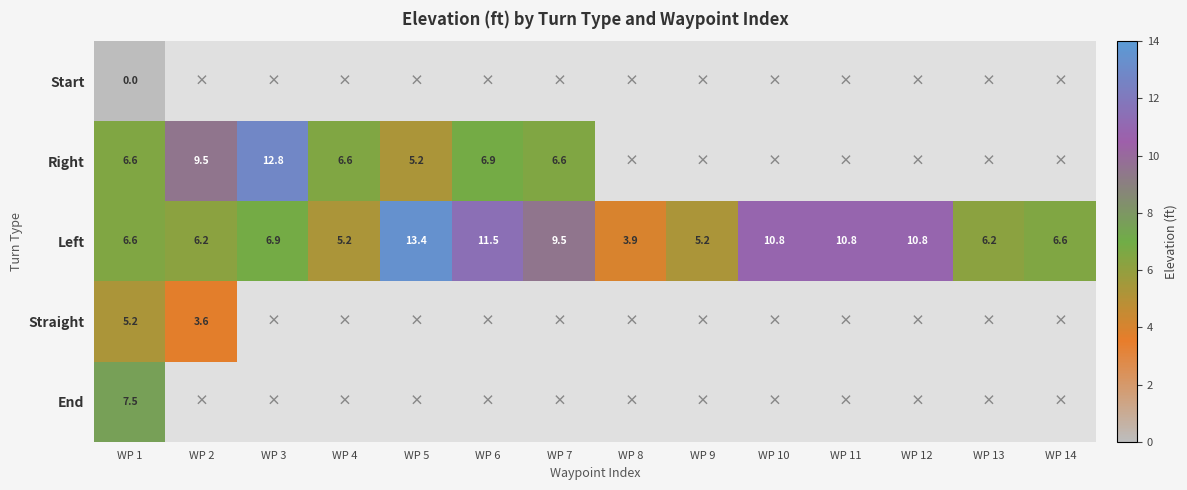

The Left series shows 10.7 at WP 14. True or false?

False